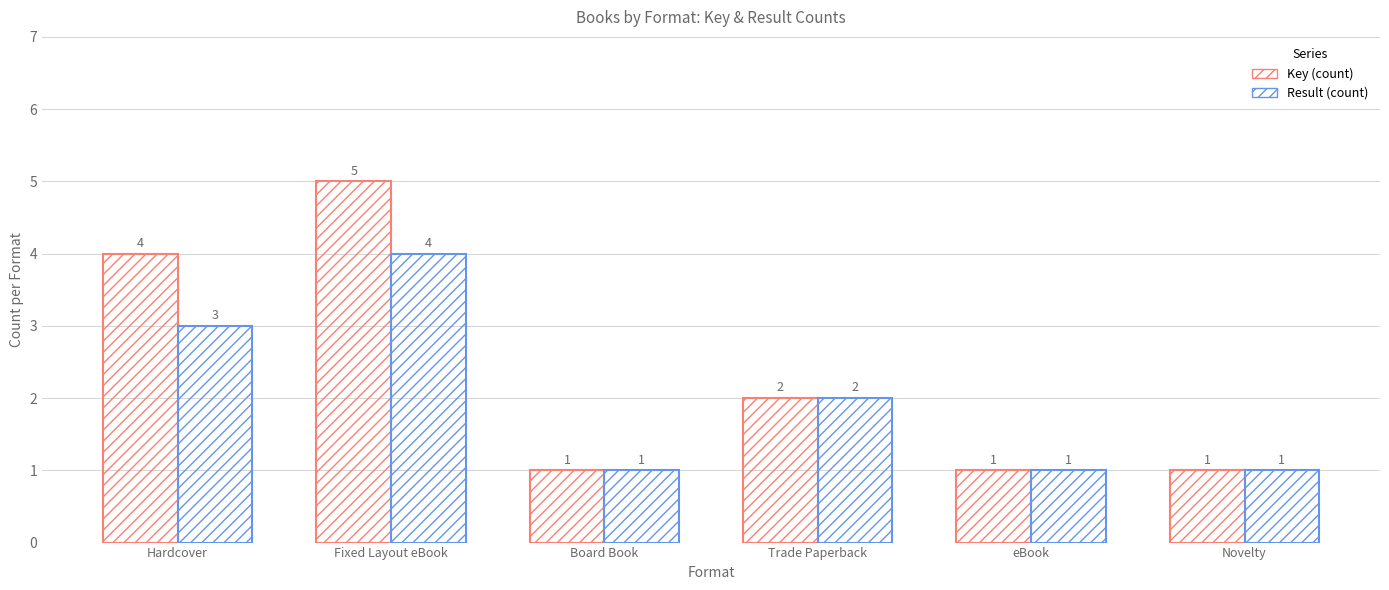

Are the bars horizontal?

No